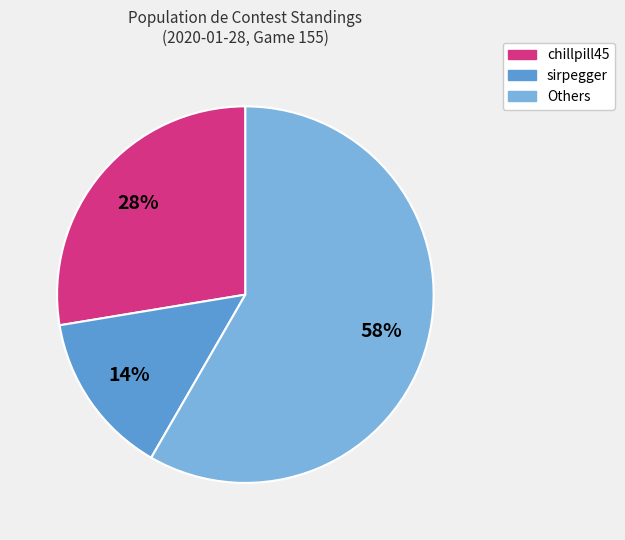

Do chillpill45 and sirpegger together represent more than half of the pie?

No